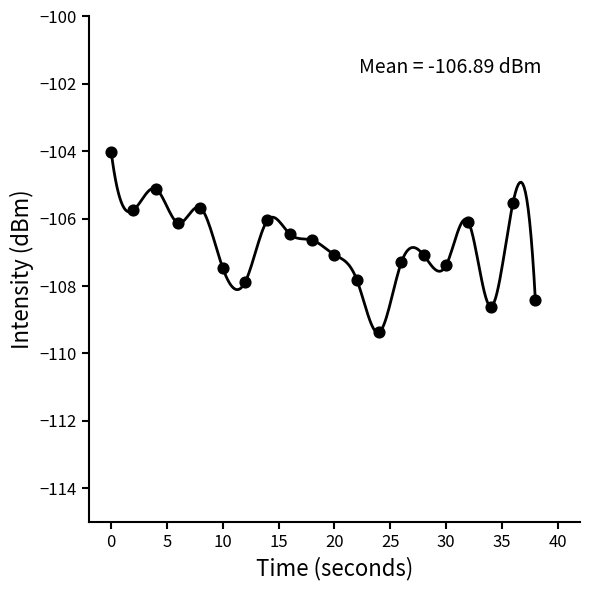

What is the change in value from 4 to 32?

-1.0